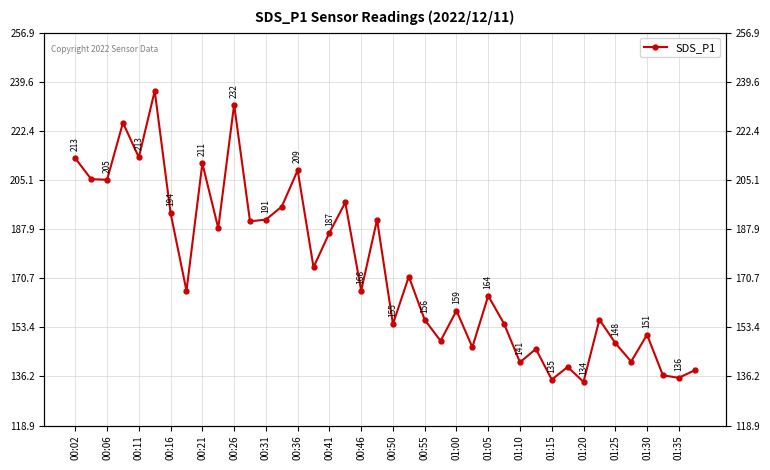

Reading left to right, extract all data points from this chart.

212.8	205.4	205.2	225.2	213.1	236.4	193.5	166.2	211.0	188.2	231.6	190.6	191.2	195.8	208.6	174.5	186.6	197.2	166.3	191.2	154.6	171.2	156.1	148.7	159.3	146.4	164.5	154.6	141.1	145.8	135.1	139.5	134.2	156.1	147.9	141.4	150.8	136.6	135.7	138.3